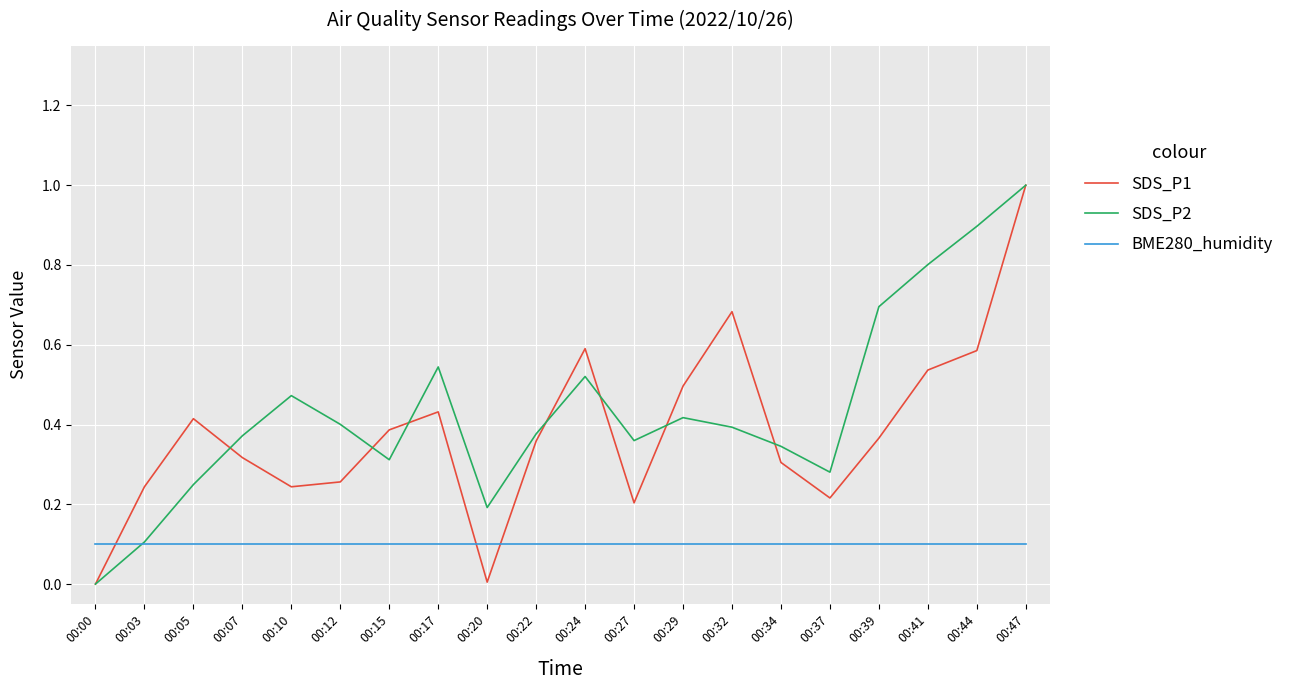

At which category is the sum across all series the highest?

00:47